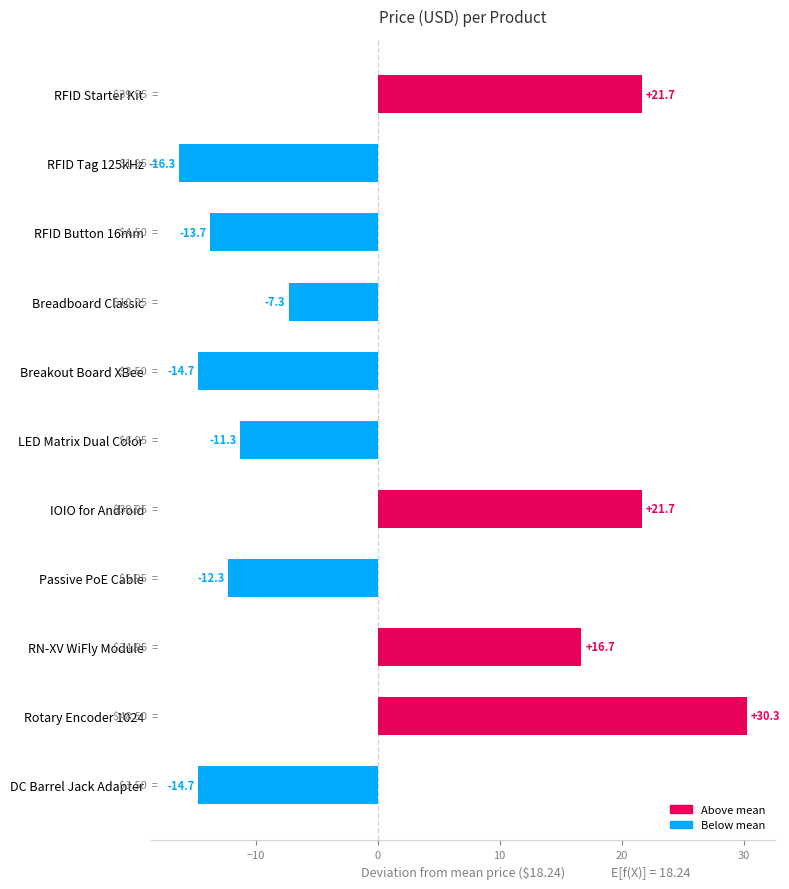

How many positive values are there?

4